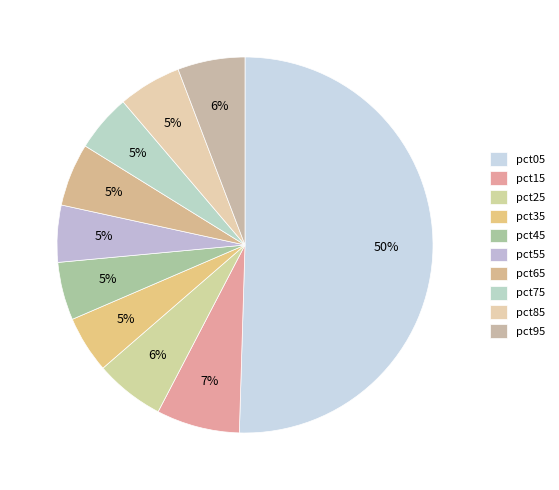

Count the number of slices in the pie.

10